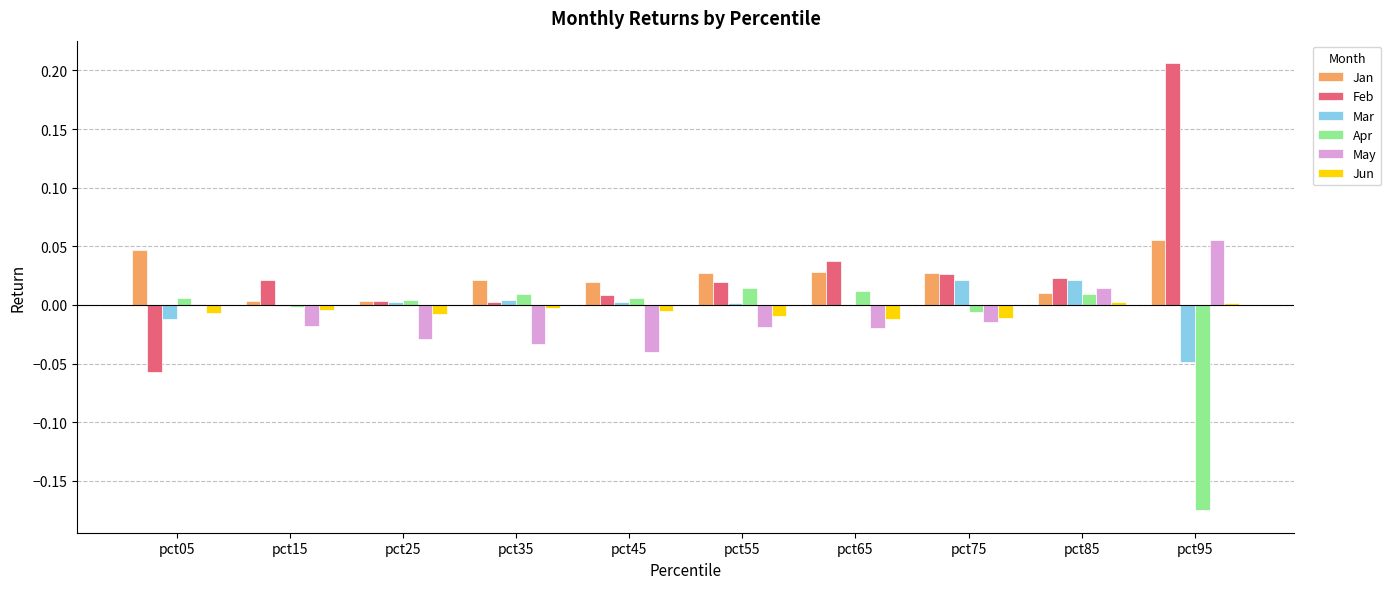

The value of Jun at pct15 is -0.0. True or false?

True